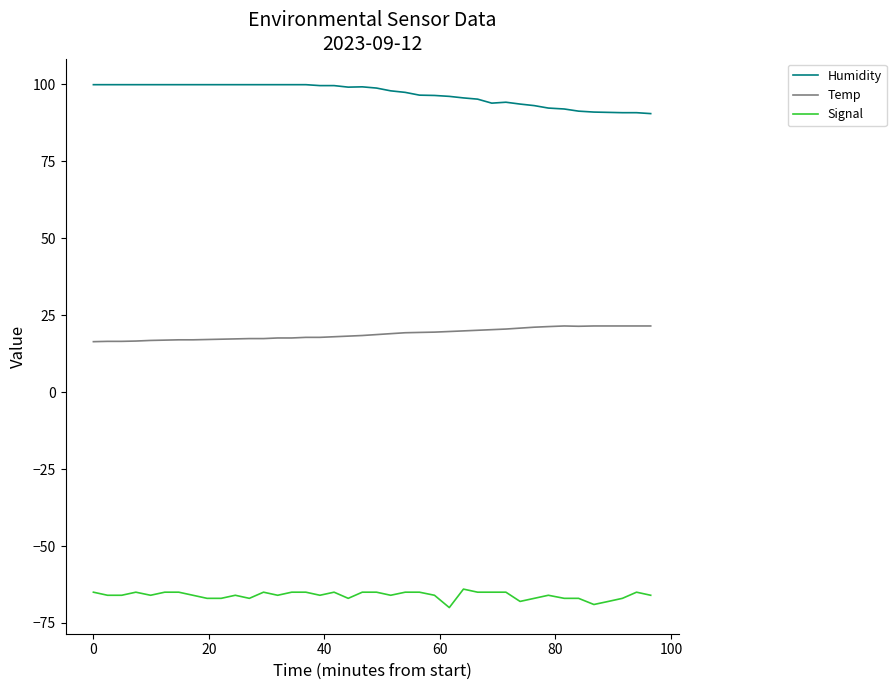

True or false: Temp and Signal cross at least once.

False